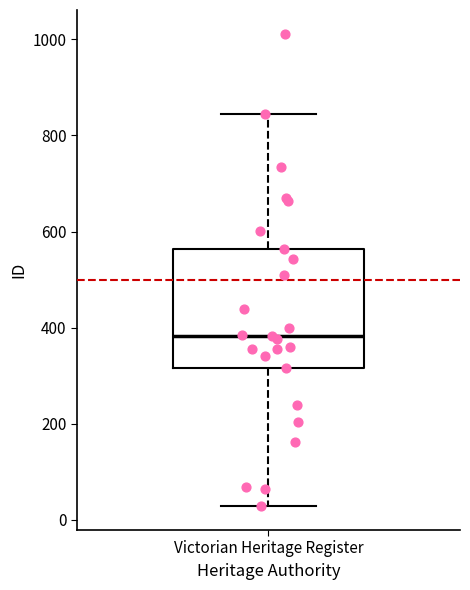

Transcribe this box plot: give where the median line is, the range the box spans, and where the two whiskers end, as read against the y-axis. The values are not printed on the chart, so give them approximately, as read against the axis.

median 380, box 320 to 560, whiskers 20 to 840